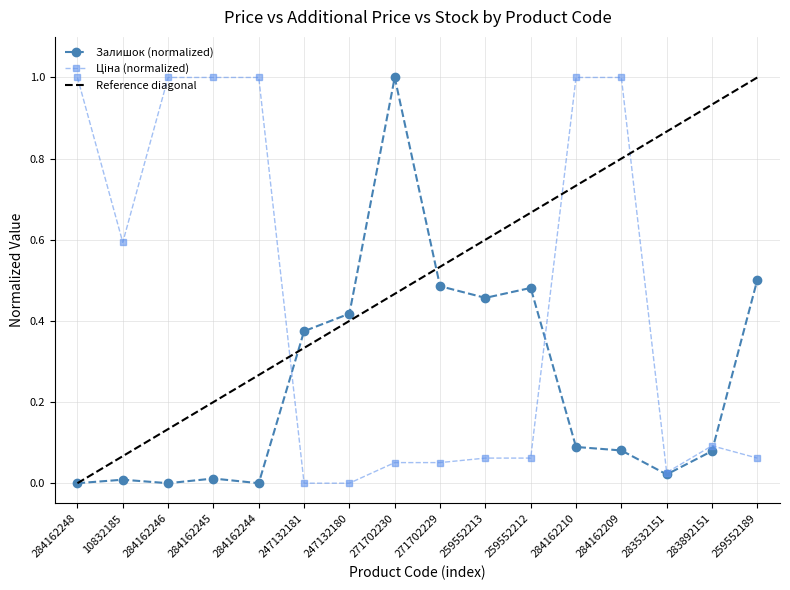

What is the difference between the maximum and minimum values in the Залишок series?

1.0